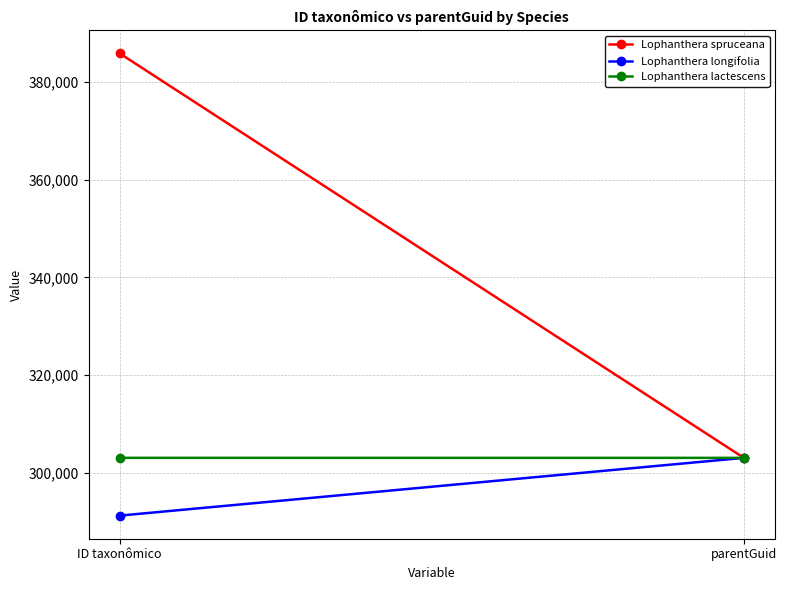

How many lines are shown in the chart?

3